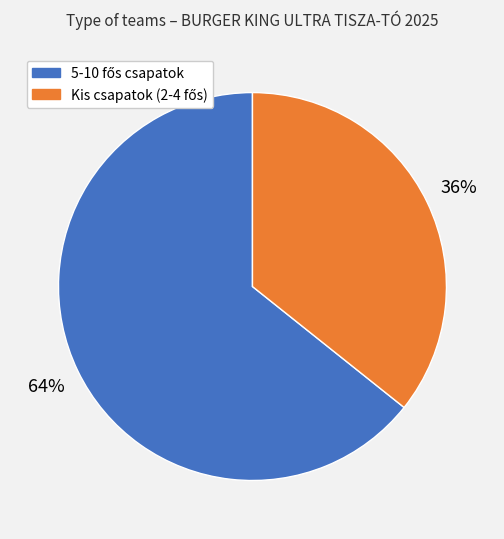

Is there any slice that represents more than half of the pie?

Yes